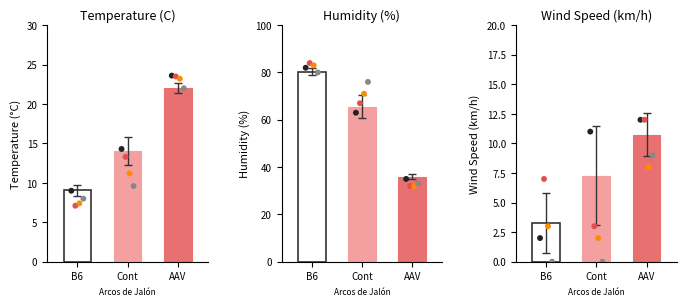

Which series contains the highest Y value?

Humidity (%)